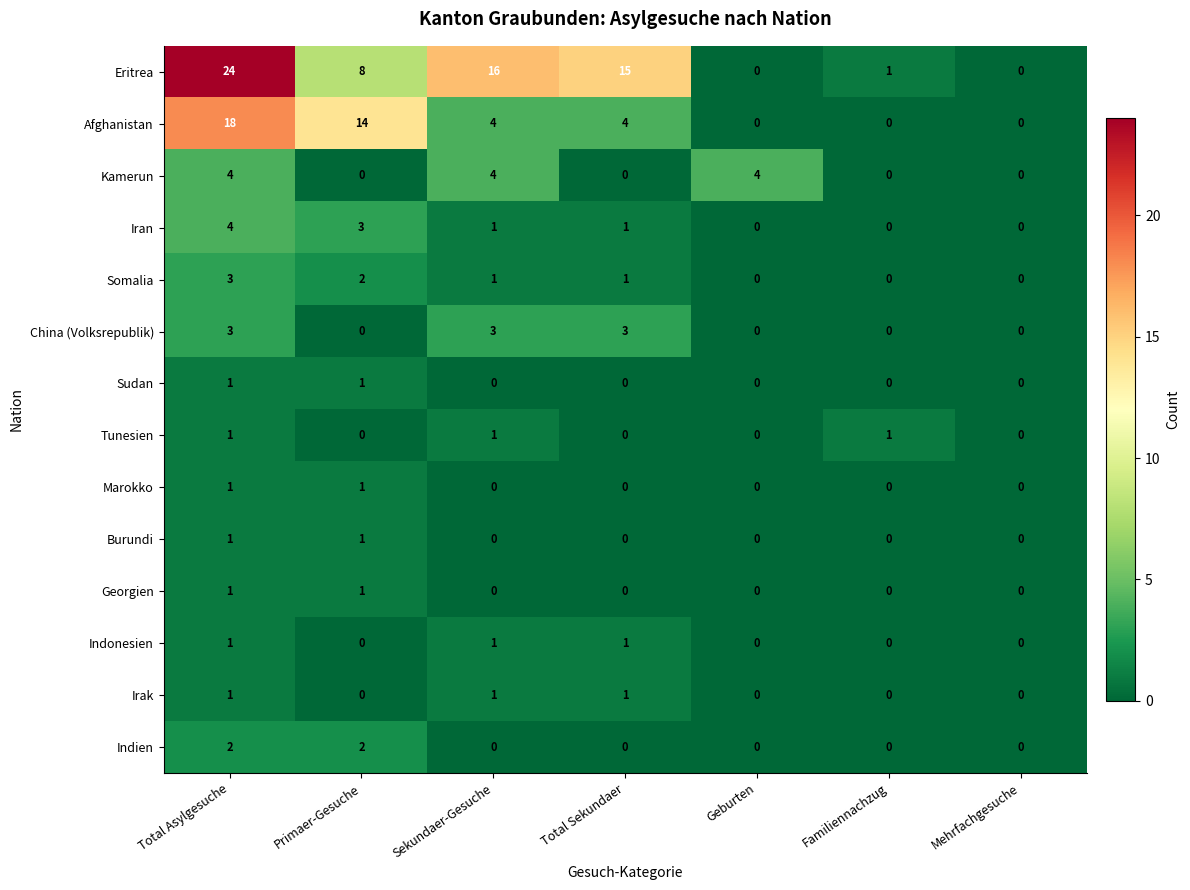

Which series has the widest spread of values?

Eritrea